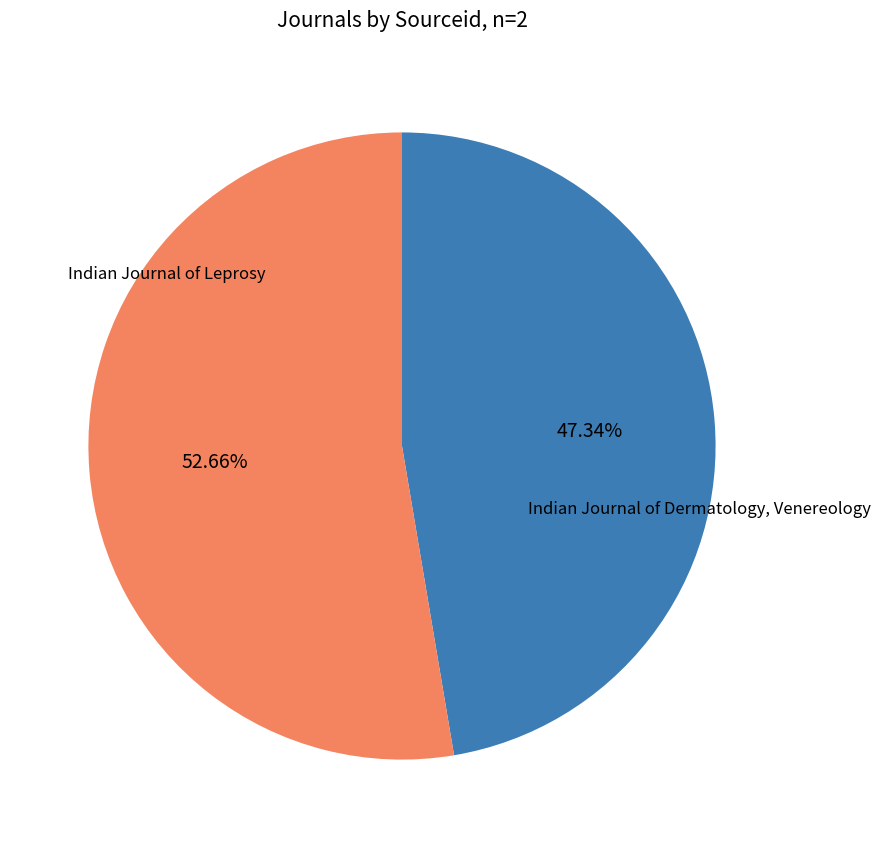

Is there a majority slice in this chart?

Yes